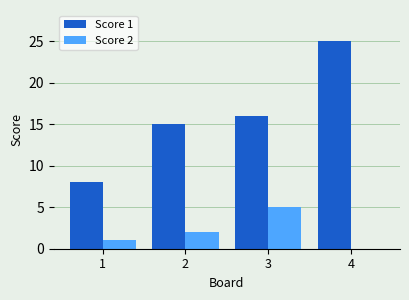

Which series has the largest total across all categories?

Score 1